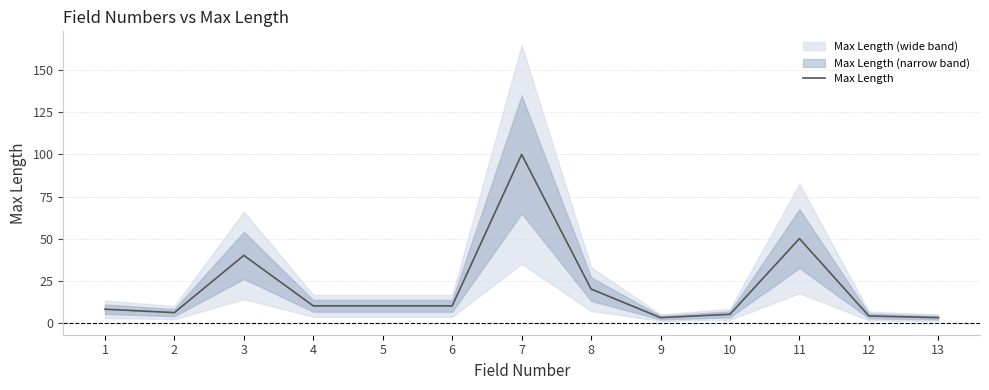

True or false: the data shows 100 at 7.

True